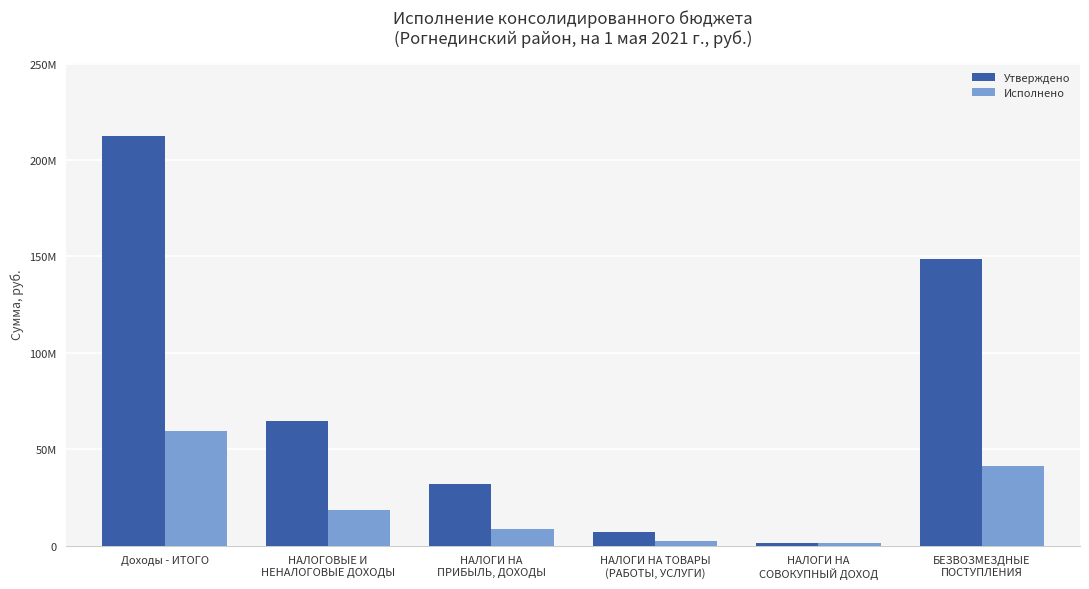

What are all the series names shown in the legend?

Утверждено, Исполнено